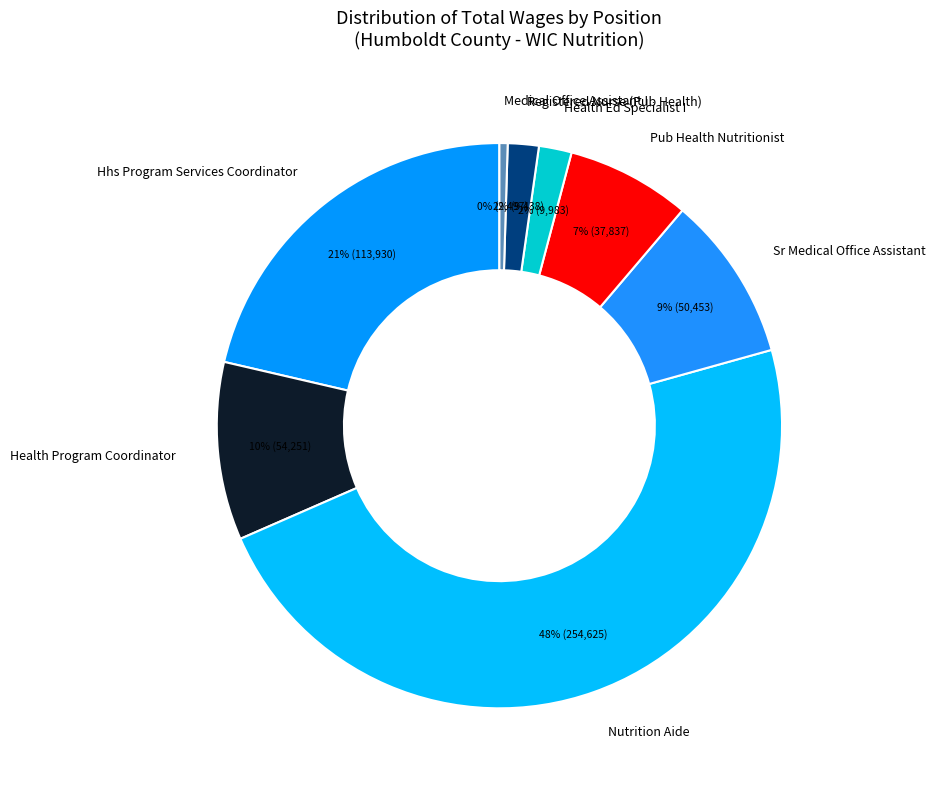

Is there a majority slice in this chart?

No